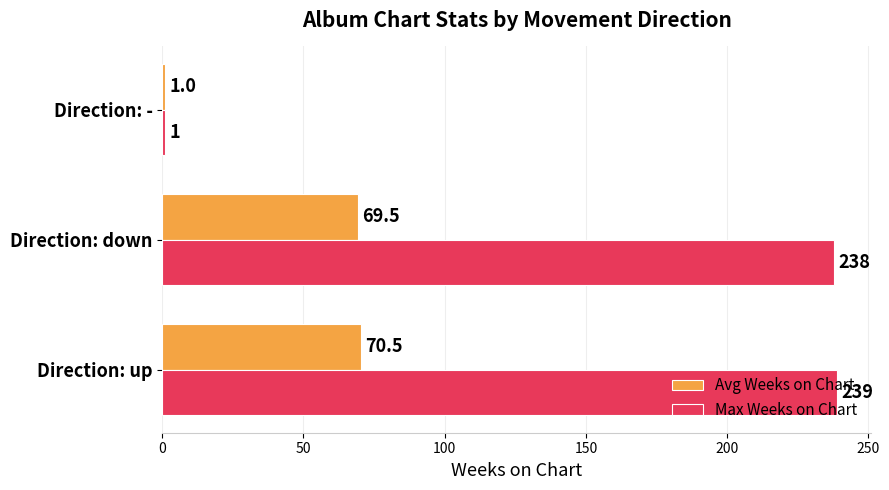

Count the number of categories in the chart.

3